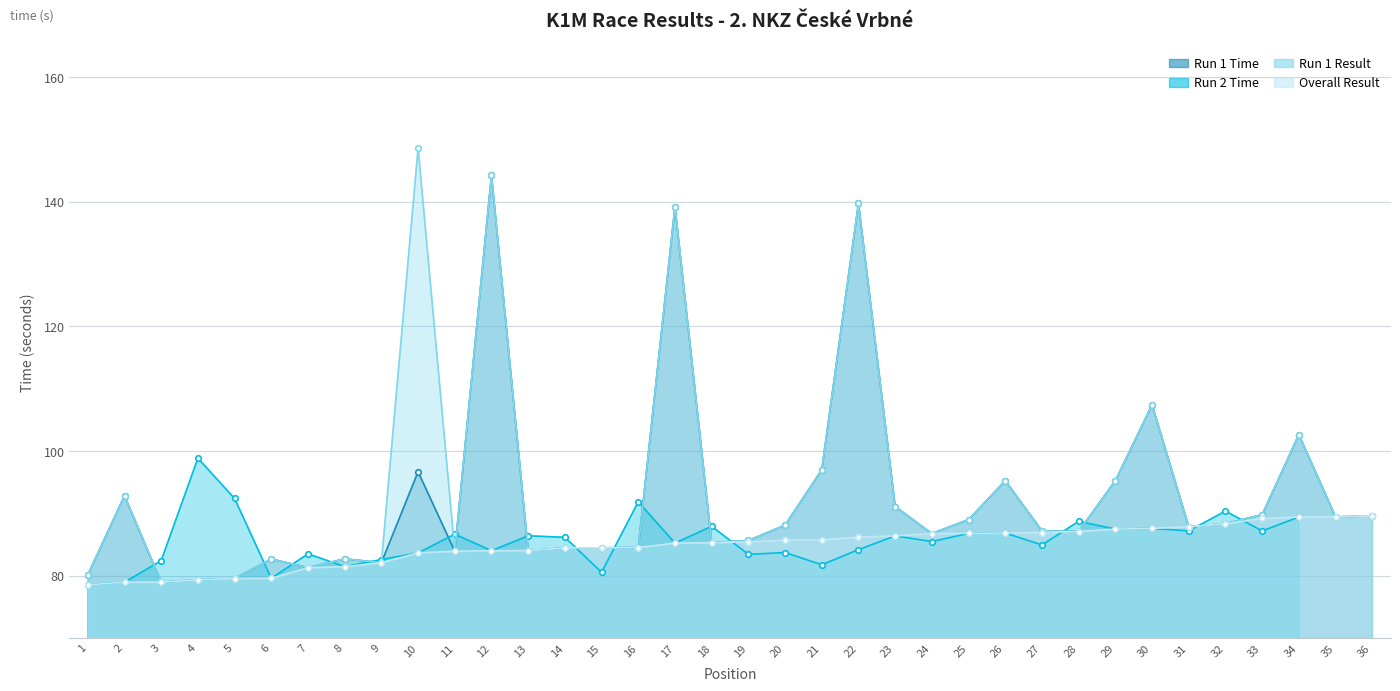

True or false: Overall Result and Run 1 Result cross at least once.

False